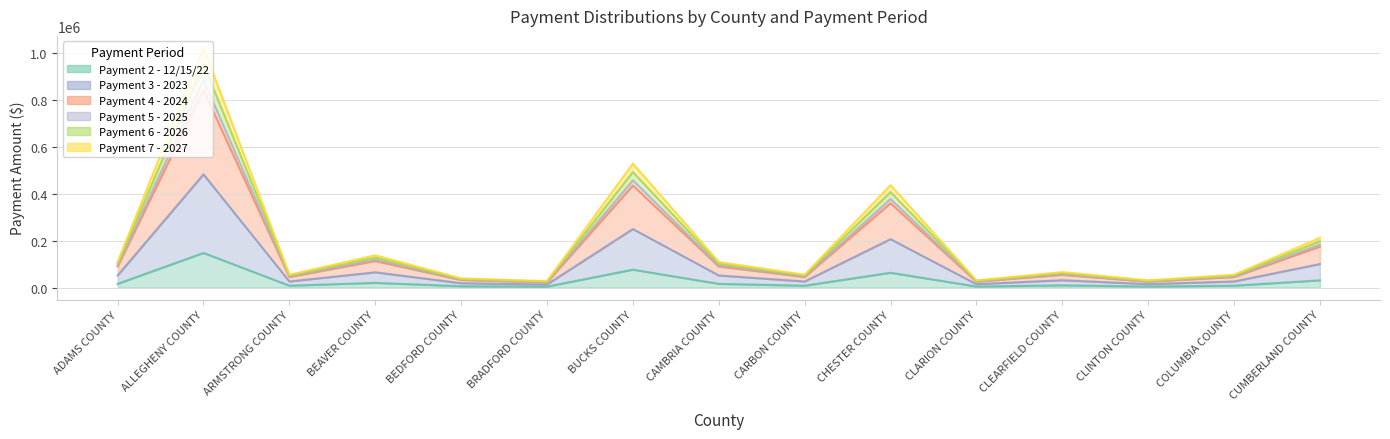

The value of Payment 4 - 2024 at ARMSTRONG COUNTY is 37565.5. True or false?

False